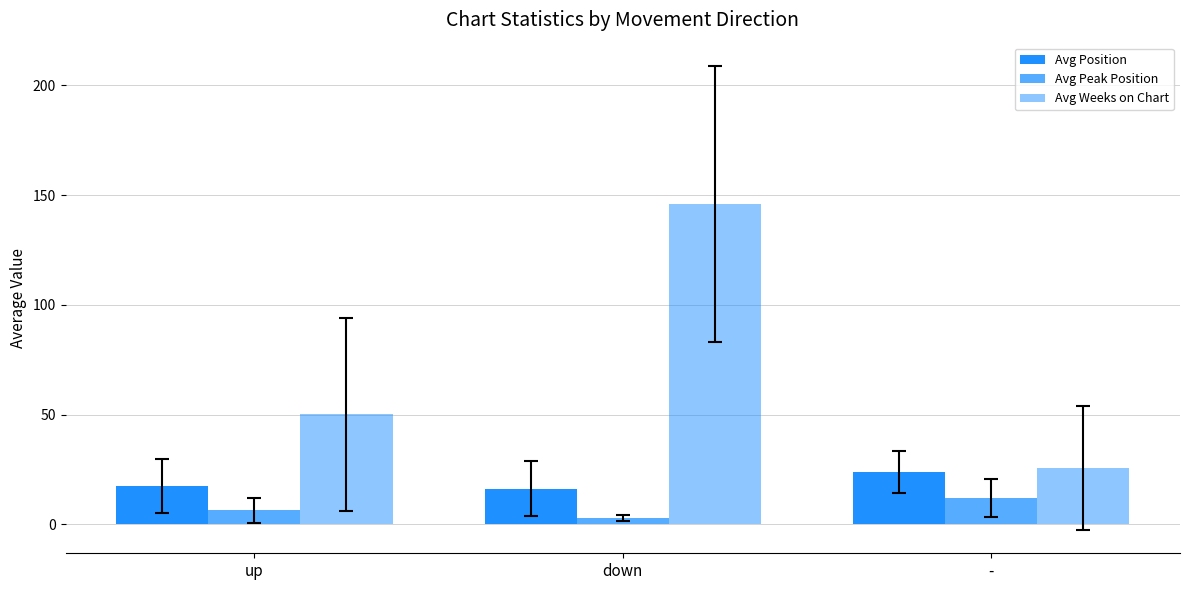

What is the value of the Avg Position bar at the 2nd from the left?

16.2